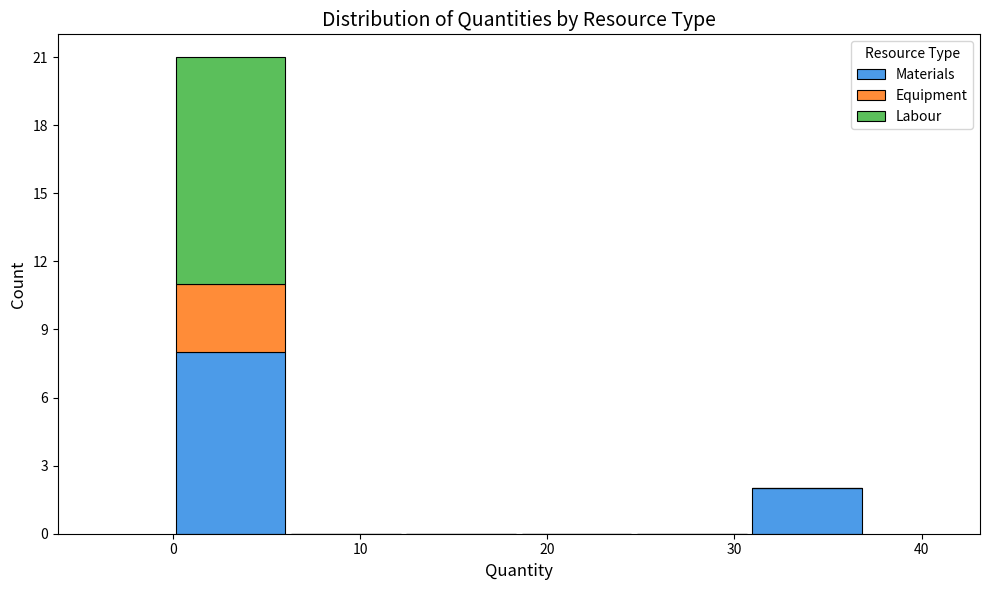

Reading left to right, transcribe this chart: for each stacked bar, give the range it covers on the x-axis and its total height. Neither the bar edges nor the heights are printed on the chart, so give them approximately, as read against the axes.

0 to 6: 21
6 to 12: 0
12 to 18: 0
18 to 25: 0
25 to 31: 0
31 to 37: 2